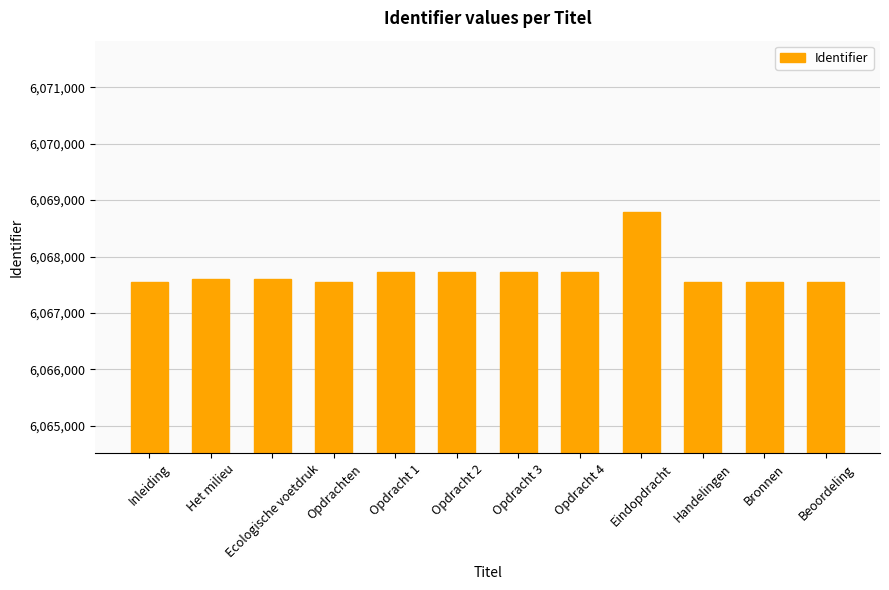

True or false: the data shows 6067593 at Het milieu.

True